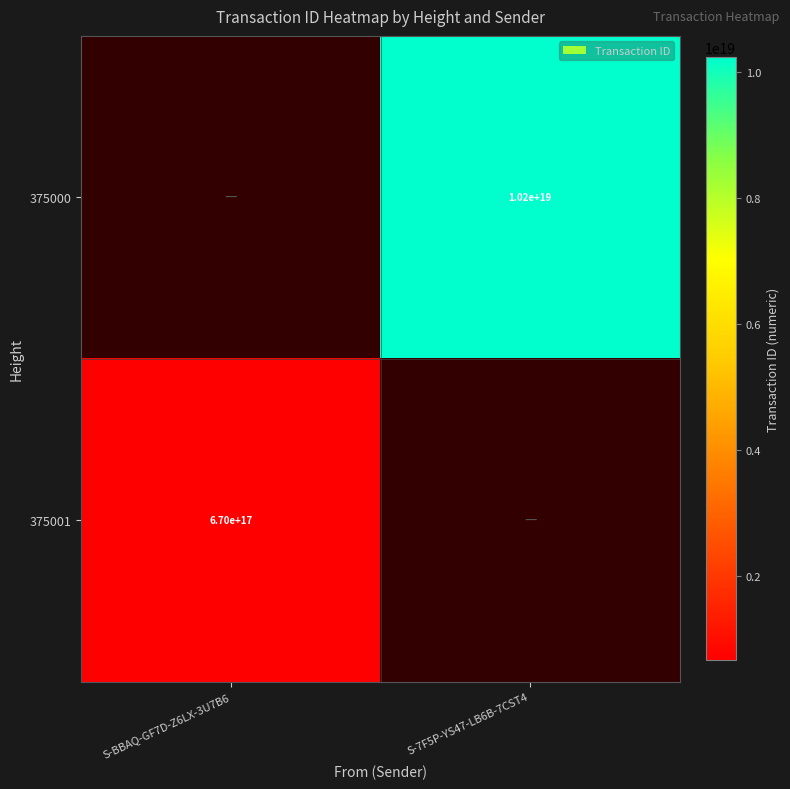

The 375000 series shows 10200000000000000000 at S-7F5P-YS47-LB6B-7CST4. True or false?

True